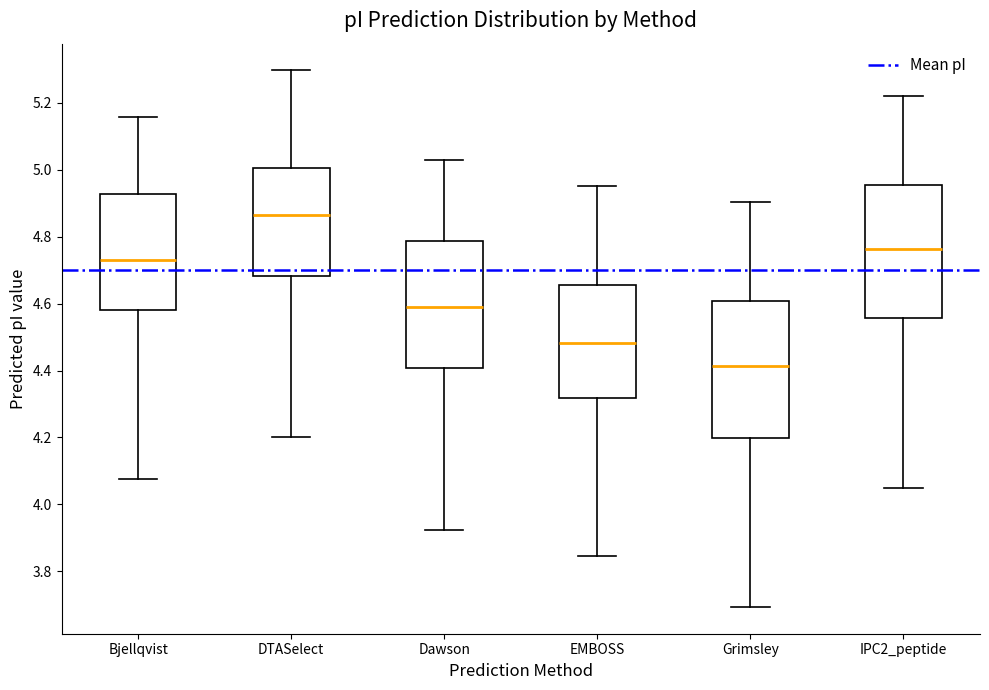

Where is the upper edge of the box for Bjellqvist on the y-axis? The values are not printed on the chart, so give them approximately, as read against the axis.

4.92